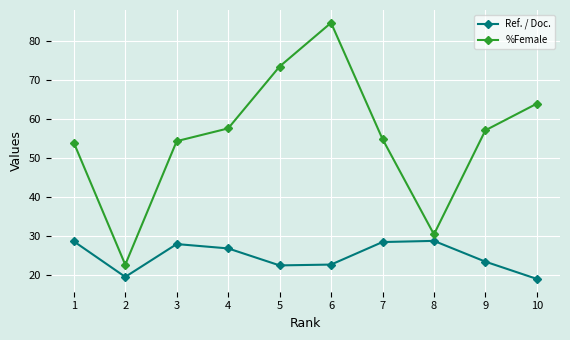

The value of Ref. / Doc. at 9 is 8.0. True or false?

False